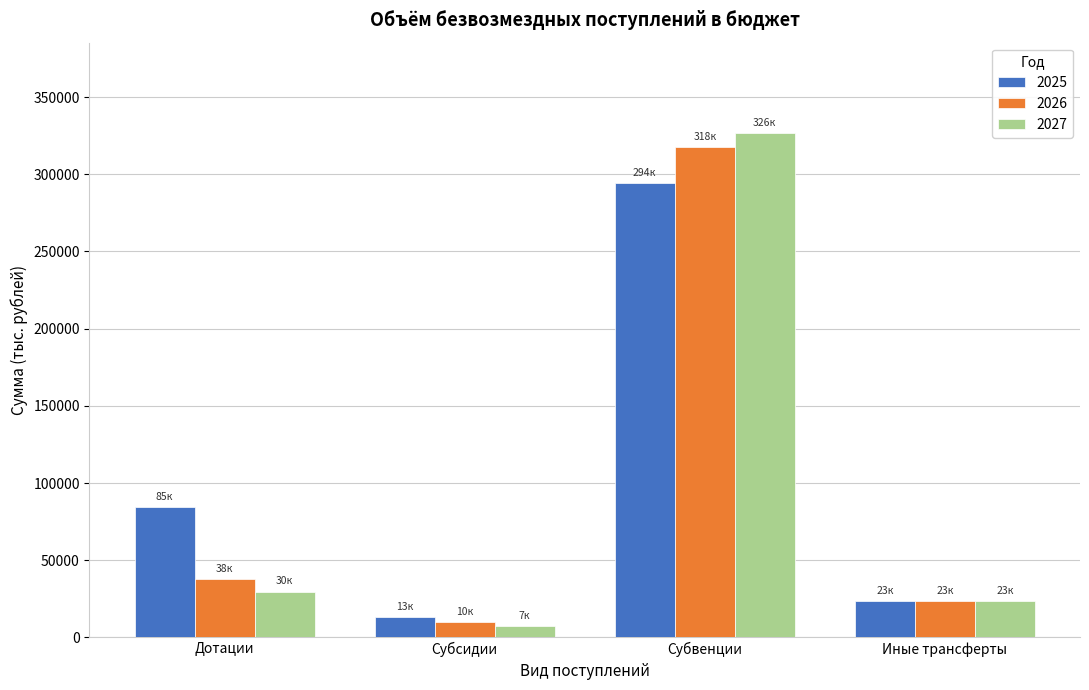

Reading left to right, transcribe all the data shown in this chart.

2025: Дотации=84722.7	Субсидии=13073.0	Субвенции=294145.9	Иные трансферты=23387.6
2026: Дотации=37830.5	Субсидии=9931.3	Субвенции=317894.2	Иные трансферты=23413.7
2027: Дотации=29721.3	Субсидии=7138.3	Субвенции=326499.8	Иные трансферты=23445.3